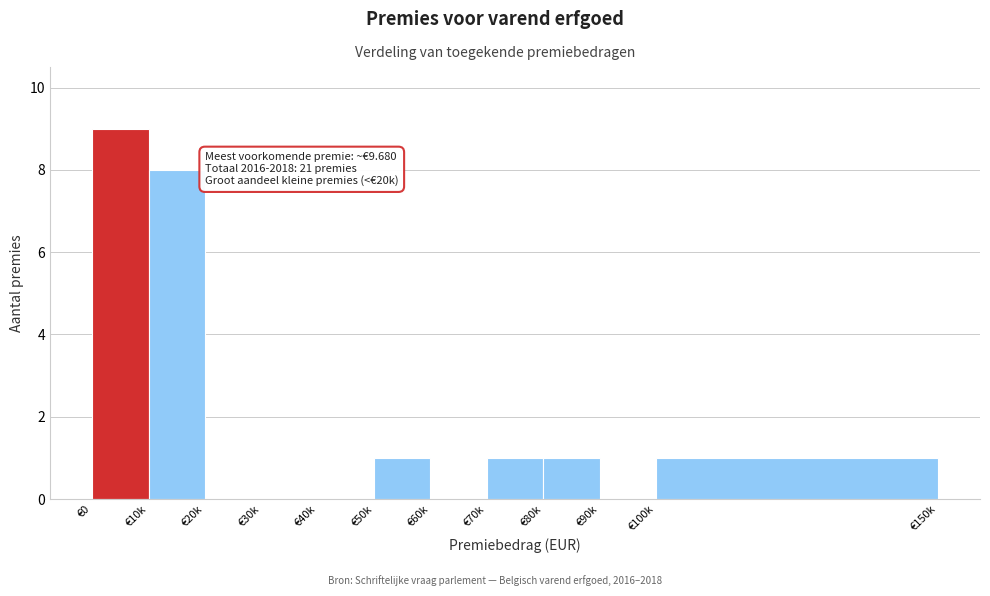

Reading left to right, transcribe all the data shown in this chart.

€0=9	€10k=8	€20k=0	€30k=0	€40k=0	€50k=1	€60k=0	€70k=1	€80k=1	€90k=0	€100k=1